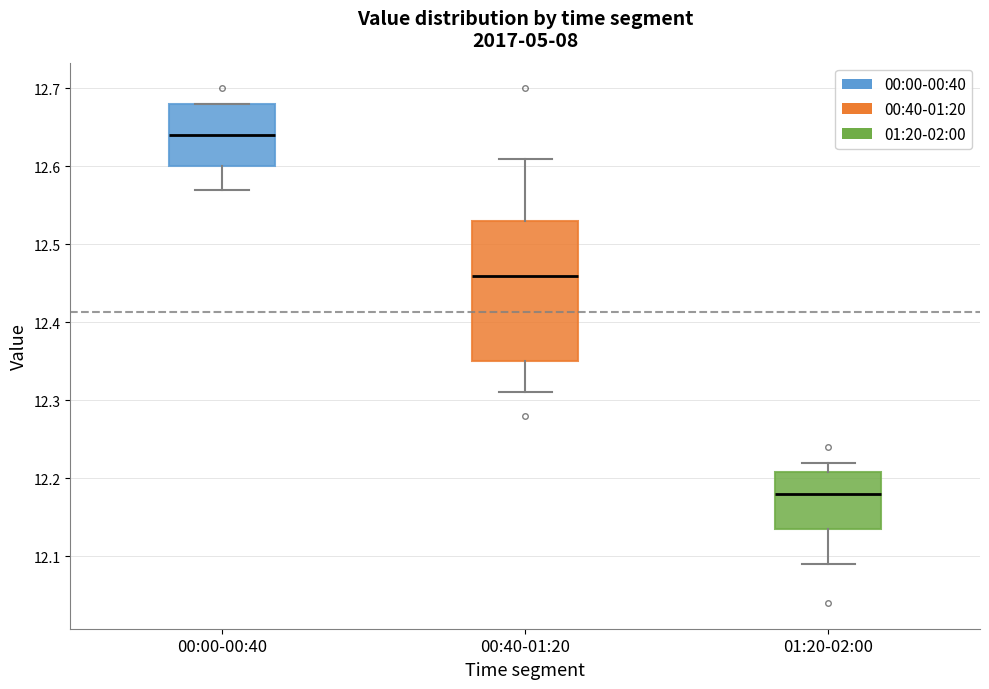

Where is the upper edge of the box for 01:20-02:00 on the y-axis? The values are not printed on the chart, so give them approximately, as read against the axis.

12.21